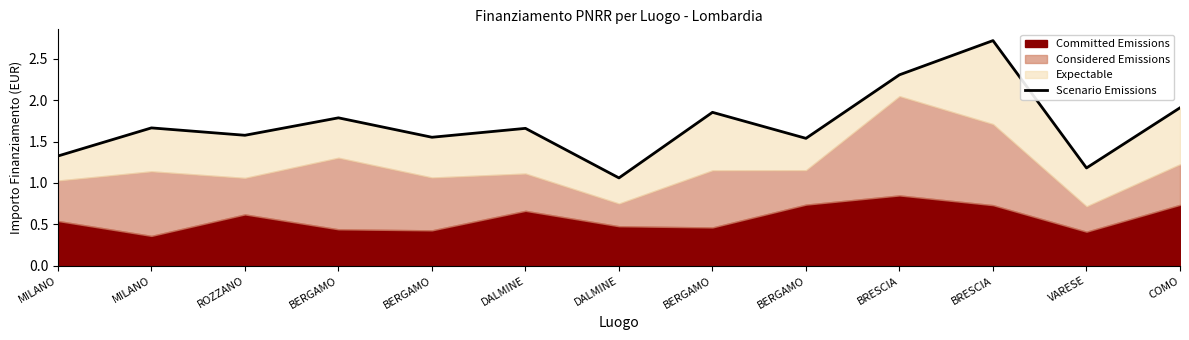

List the labels in order of value, smallest first.

DALMINE, VARESE, MILANO, BERGAMO, BERGAMO, ROZZANO, DALMINE, MILANO, BERGAMO, BERGAMO, COMO, BRESCIA, BRESCIA